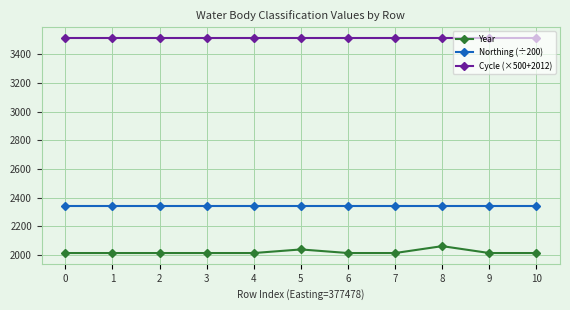

What is the approximate value of Cycle (×500+2012) at 3?

3512.0